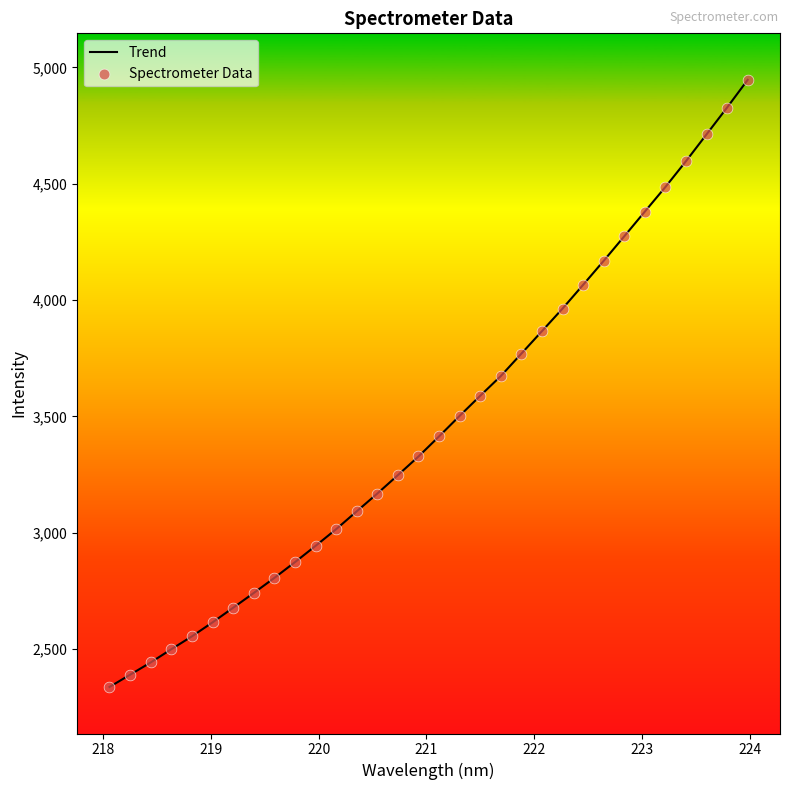

What is the greatest value displayed?

4946.3